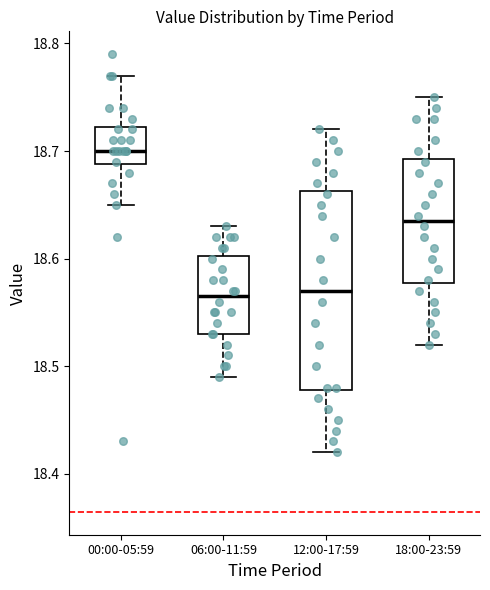

Reading left to right, transcribe this box plot: for each box, give where its median line is, the range the box spans, and where its two whiskers end, as read against the y-axis. The values are not printed on the chart, so give them approximately, as read against the axis.

00:00-05:59: median 18.70, box 18.69 to 18.72, whiskers 18.65 to 18.77
06:00-11:59: median 18.57, box 18.53 to 18.60, whiskers 18.49 to 18.63
12:00-17:59: median 18.57, box 18.48 to 18.66, whiskers 18.42 to 18.72
18:00-23:59: median 18.64, box 18.58 to 18.69, whiskers 18.52 to 18.75